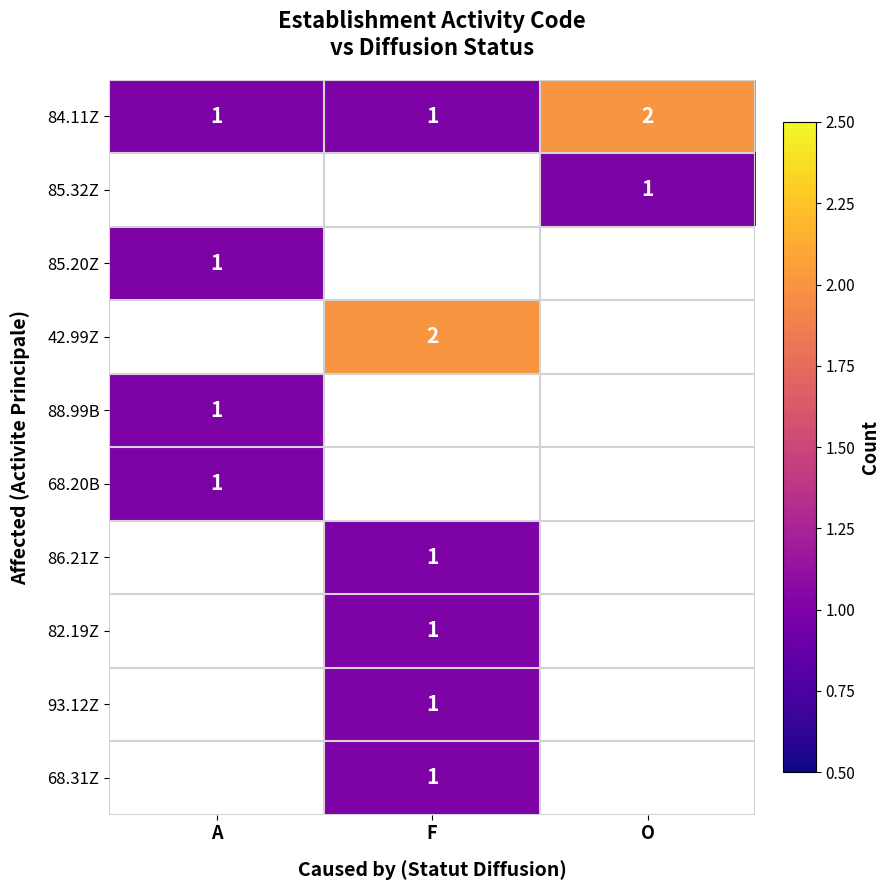

The value of 42.99Z at F is 2. True or false?

True